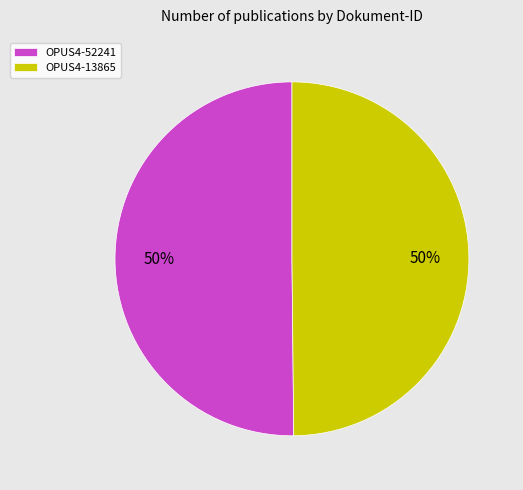

Approximately how many times larger is the value at OPUS4-13865 compared to OPUS4-52241?

1.0